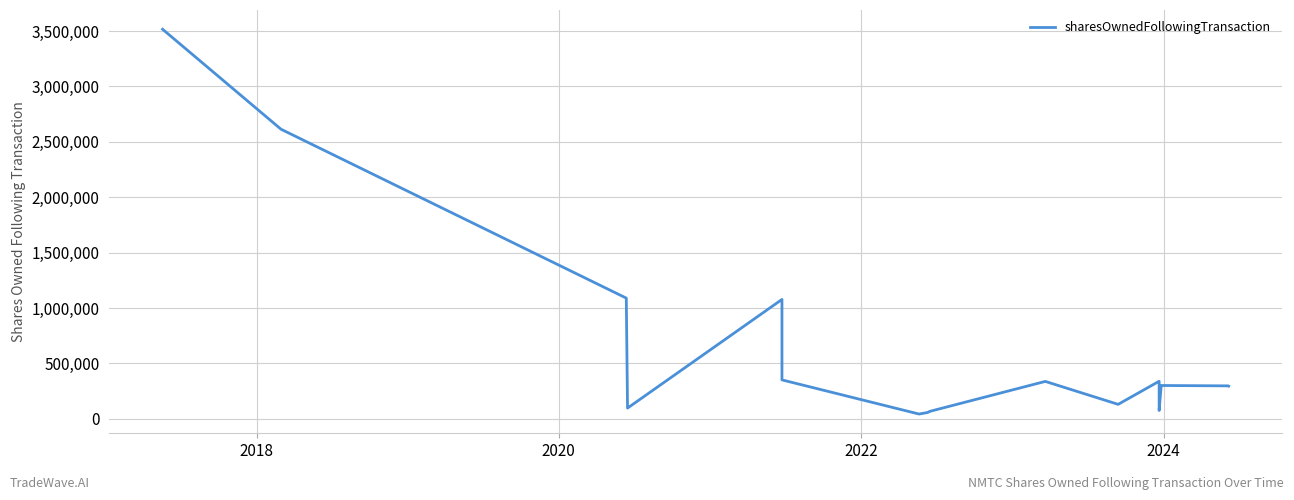

True or false: the data has more than 2 interior local peaks.

True